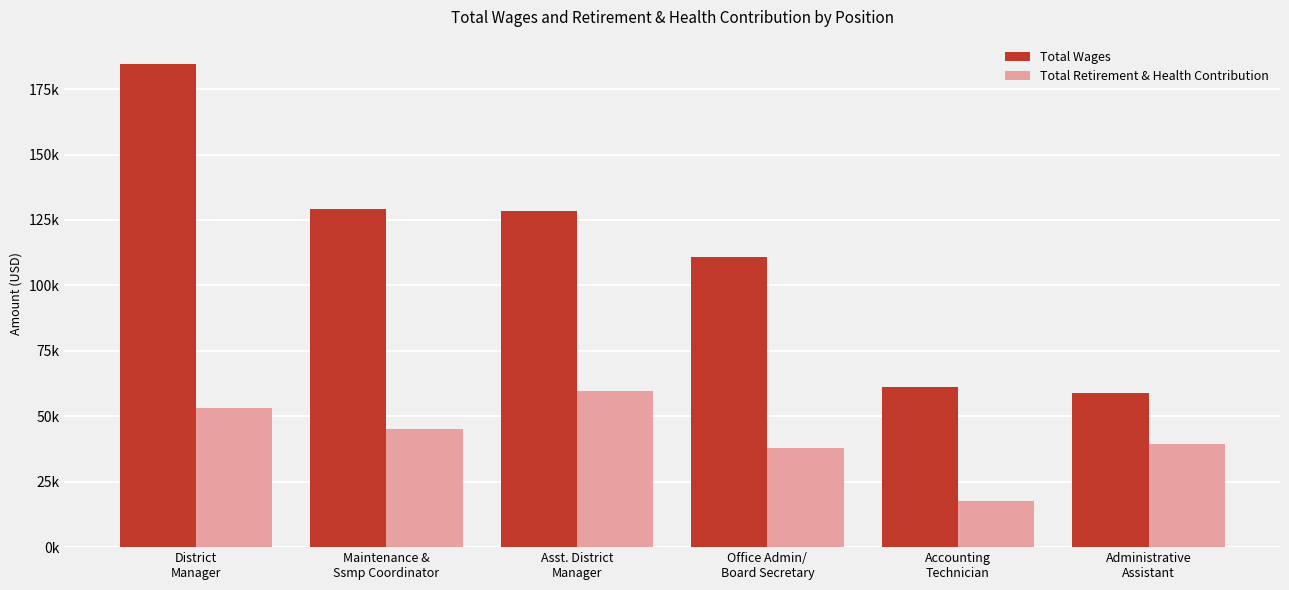

What are all the series names shown in the legend?

Total Wages, Total Retirement & Health Contribution